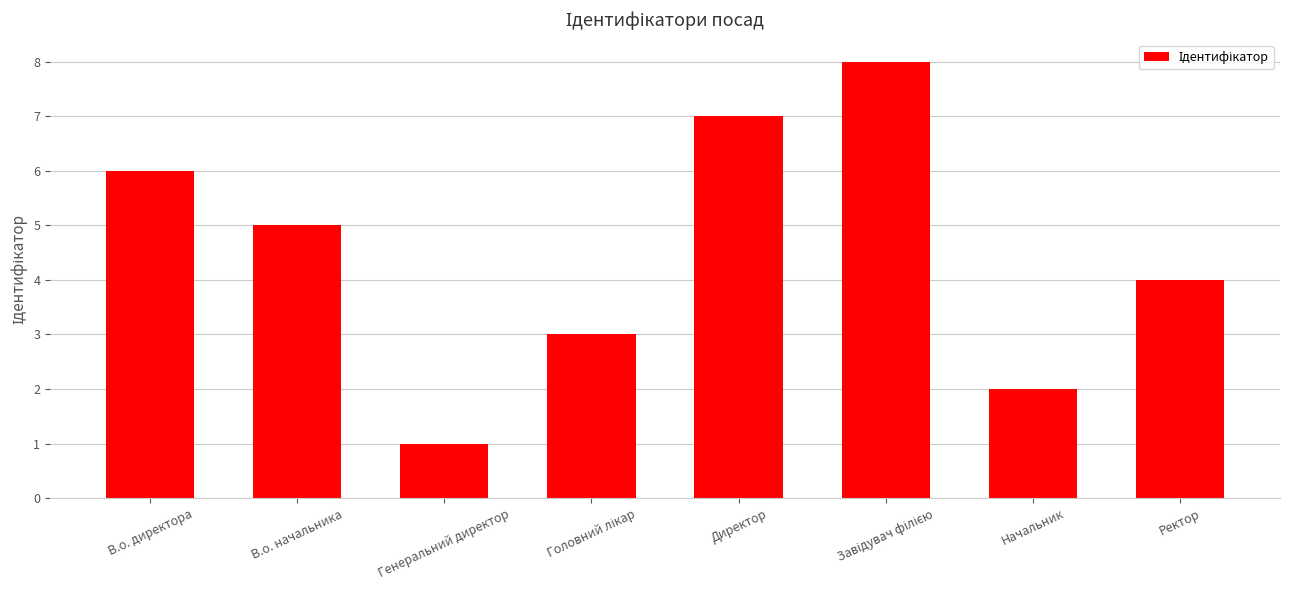

What is the ratio of the value at В.о. начальника to the value at В.о. директора?

0.8